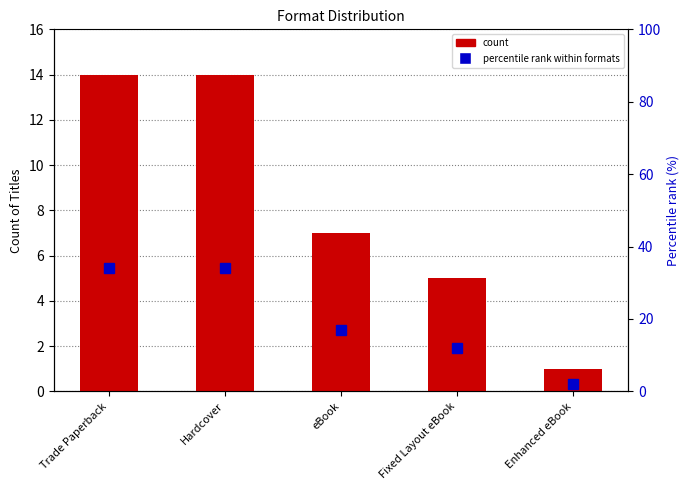

Which series changed the most between Hardcover and eBook?

percentile rank